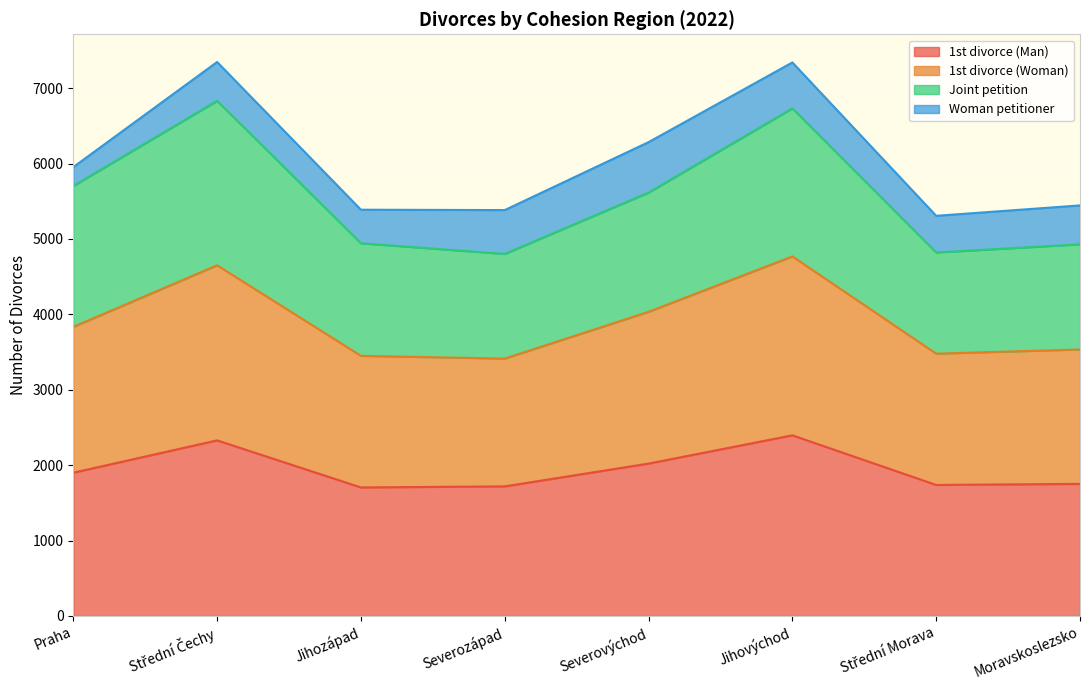

In 1st divorce (Man), how many points are lower than both neighbors (excluding endpoints)?

2